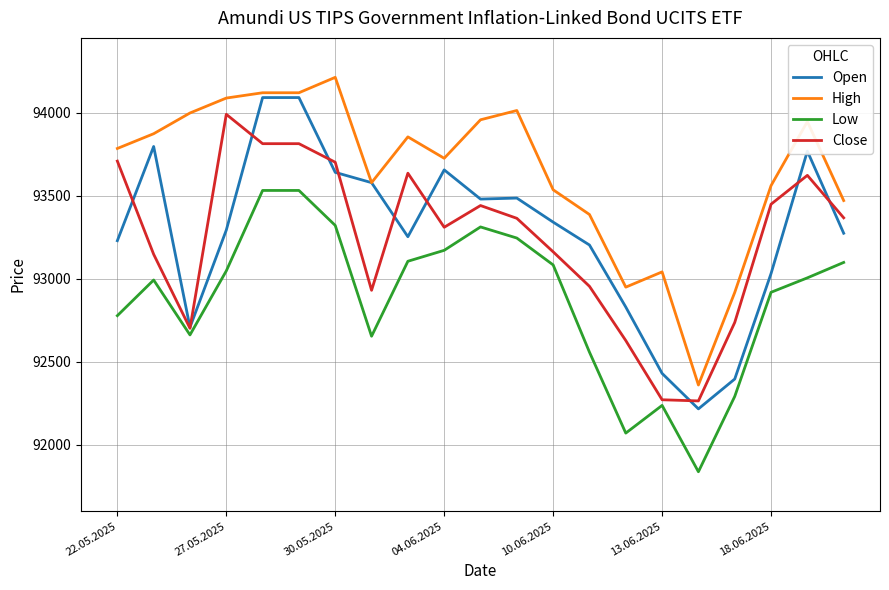

What is the smallest value displayed?

91837